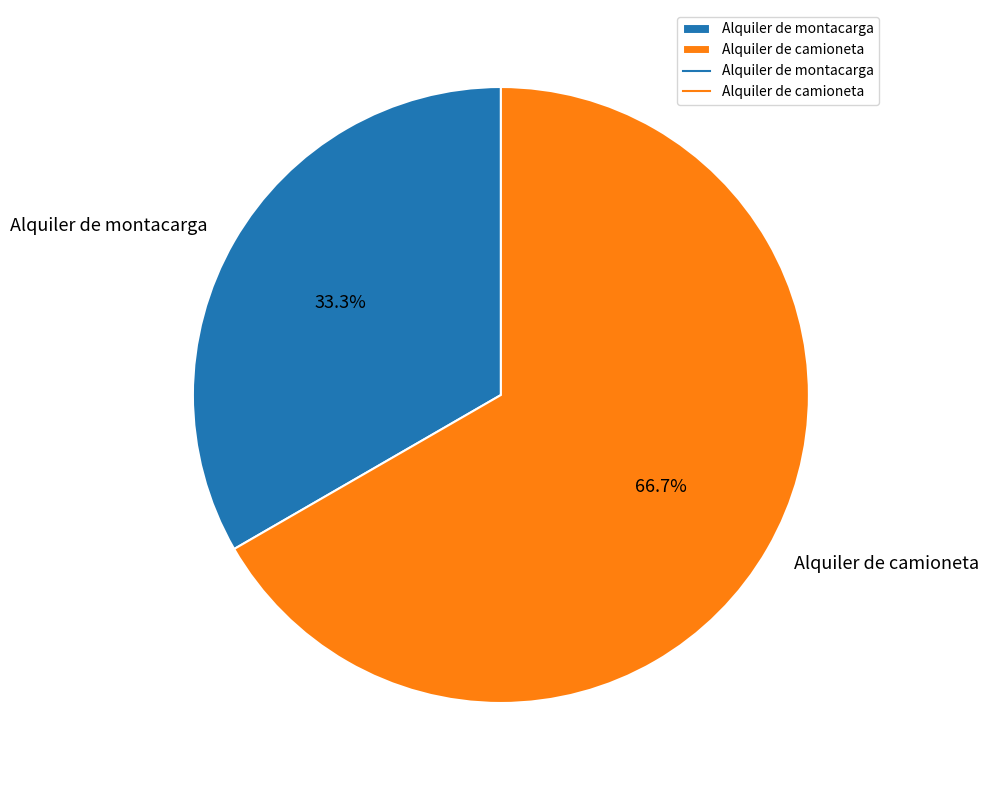

Rank the categories by value from highest to lowest.

Alquiler de camioneta, Alquiler de montacarga